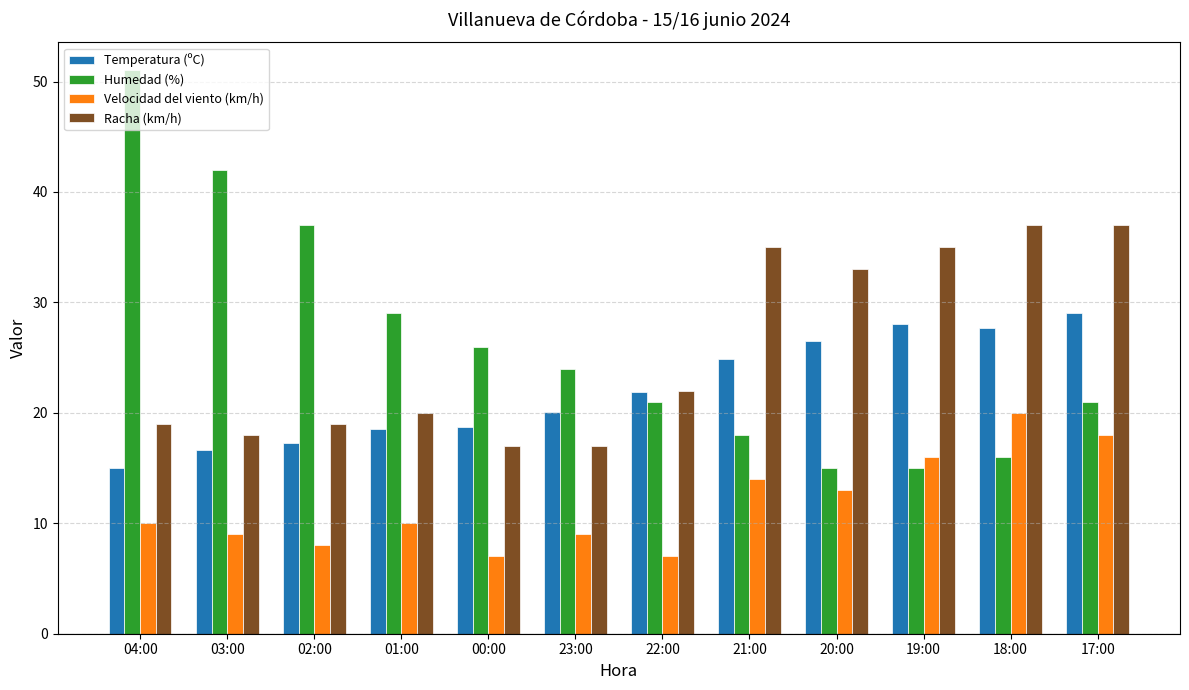

List the series in order of their peak value, highest first.

Humedad (%), Racha (km/h), Temperatura (ºC), Velocidad del viento (km/h)